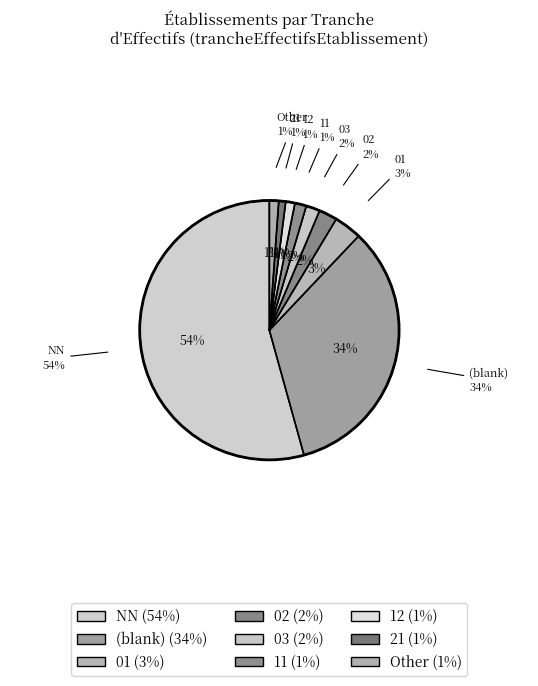

What portion of the pie excludes 12?

98.9%